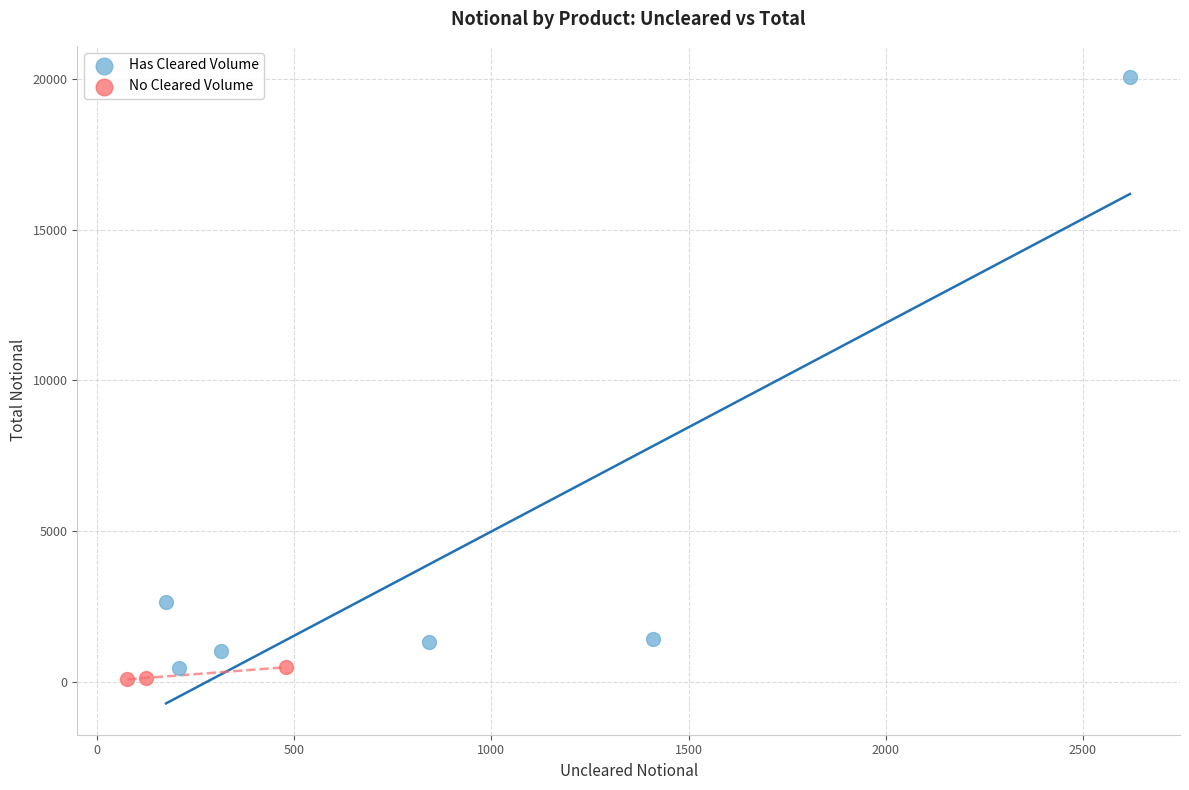

Which series has the largest Y range (max minus min)?

Has Cleared Volume